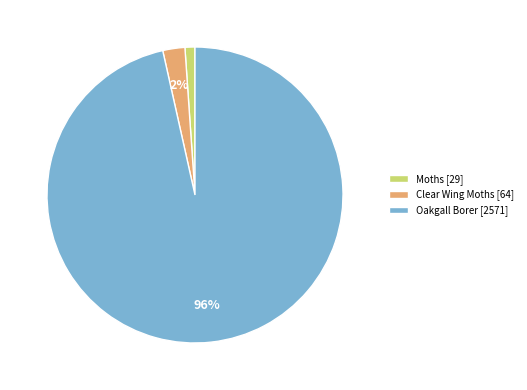

True or false: Oakgall Borer [2571] accounts for 87% of the total.

False